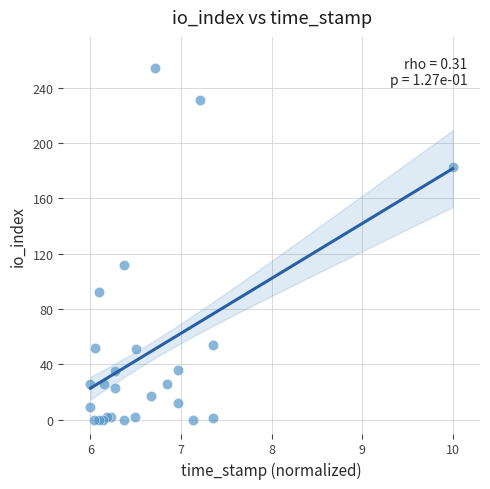

What Y value in the scatter plot is closest to 127?

112